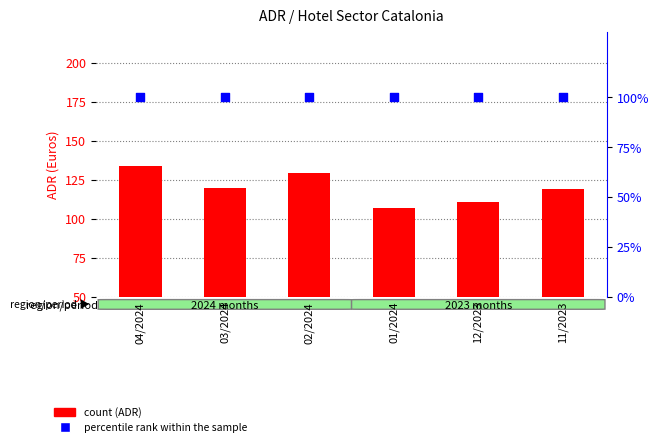

Which series has the largest total across all categories?

percentile rank within the sample